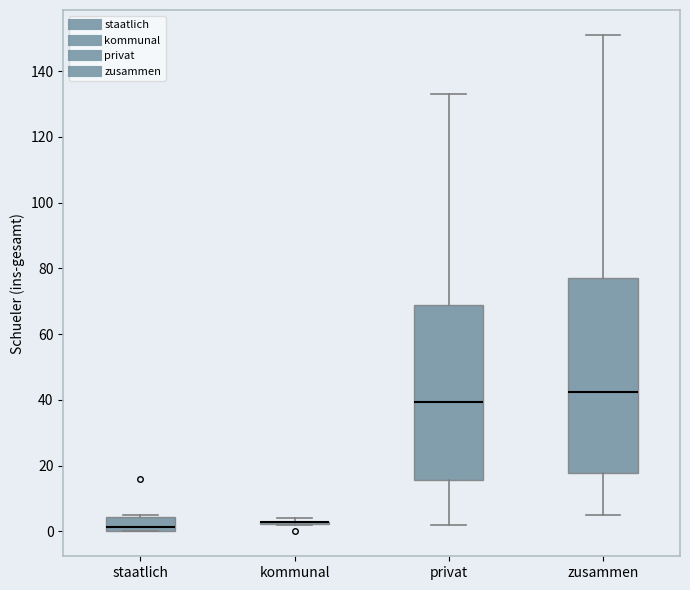

Which box is the tallest, from its lower edge to its upper edge?

zusammen